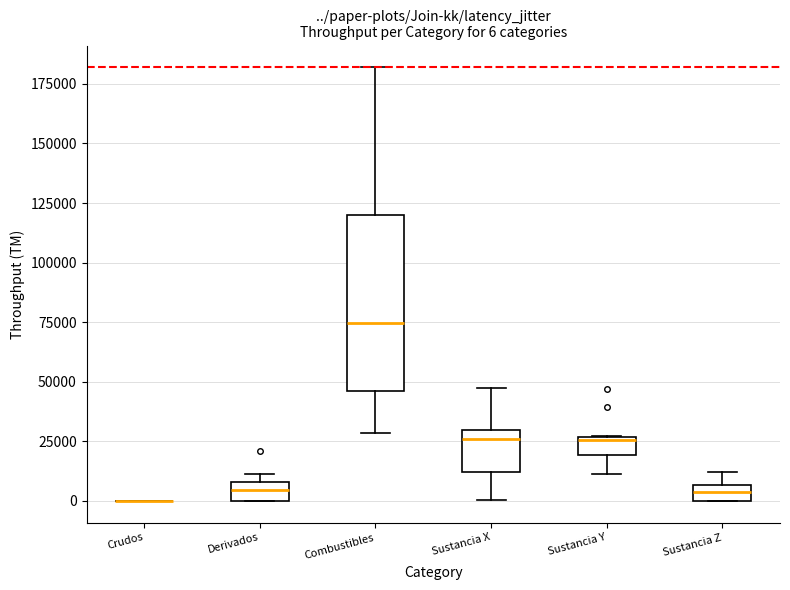

Which box is the tallest, from its lower edge to its upper edge?

Combustibles